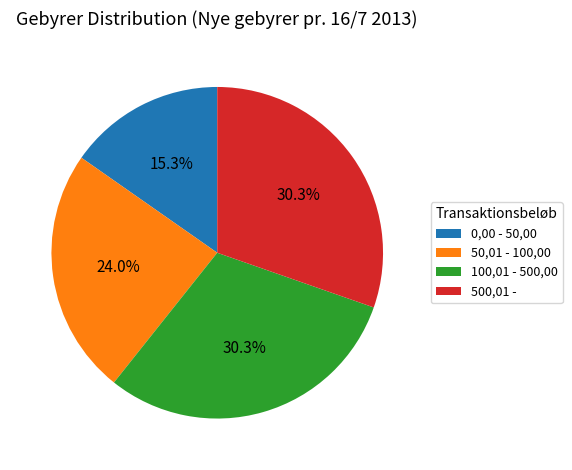

Is there a majority slice in this chart?

No